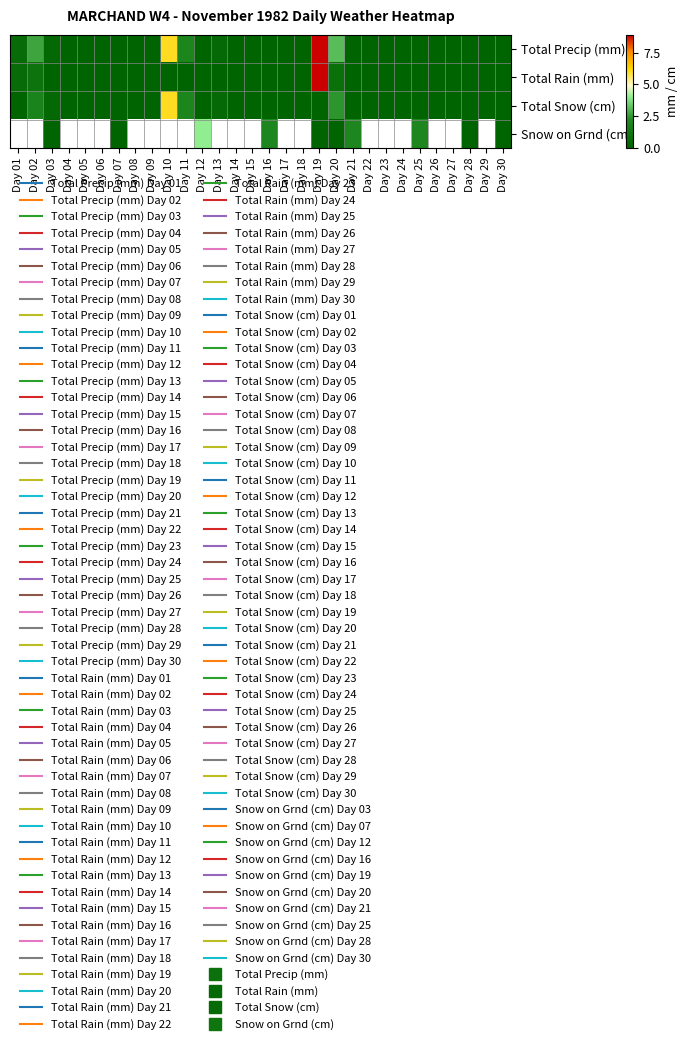

List the series in order of their peak value, highest first.

Total Precip (mm), Total Rain (mm), Total Snow (cm), Snow on Grnd (cm)